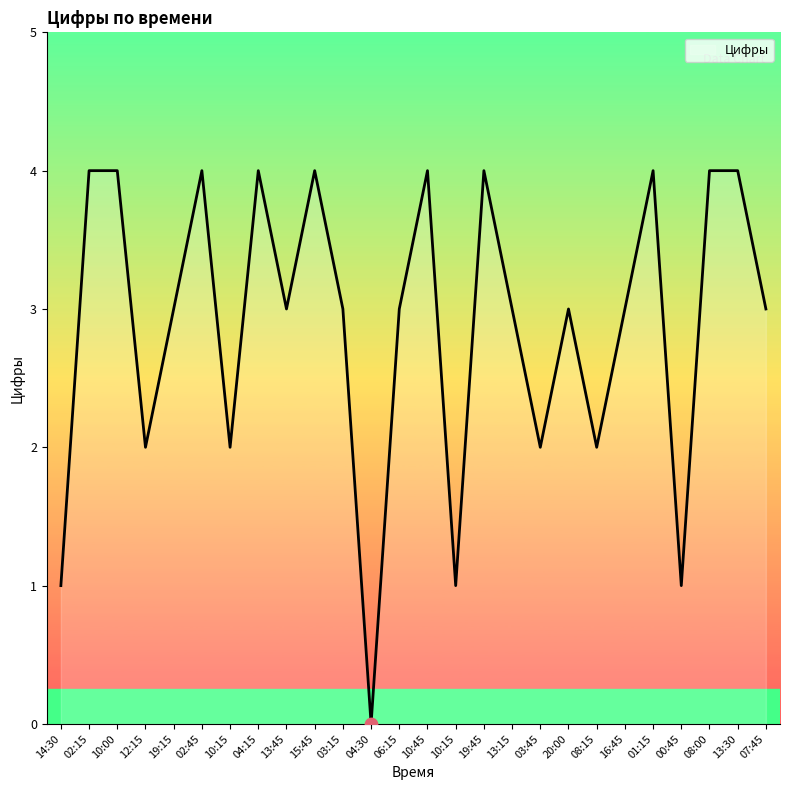

Between 03:15 and 15:45, which is larger?

15:45